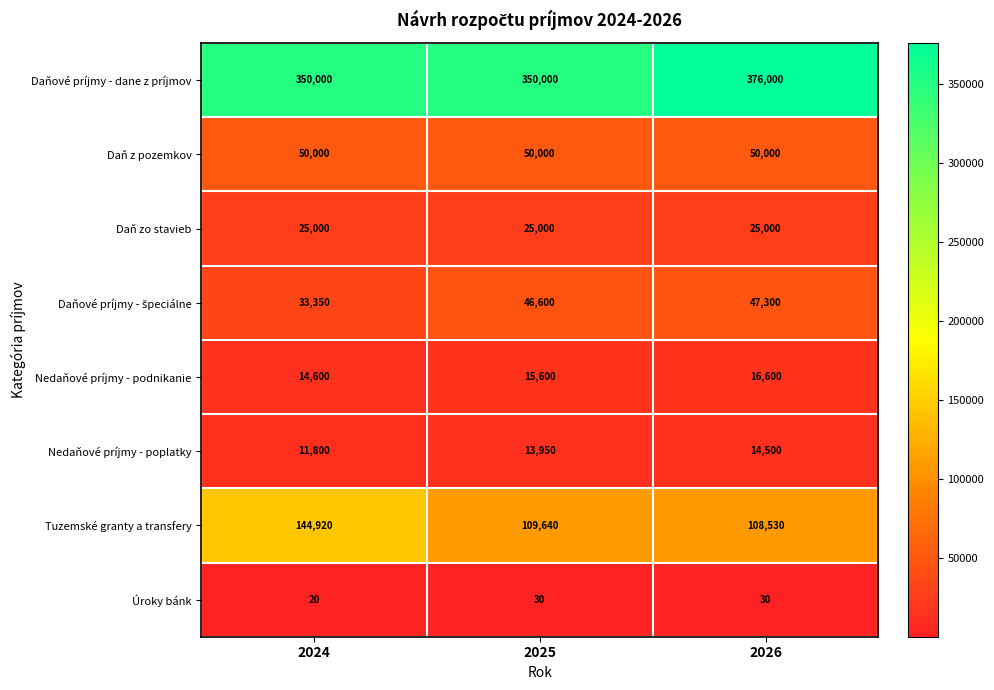

Which series changed the most between 2024 and 2026?

Tuzemské granty a transfery